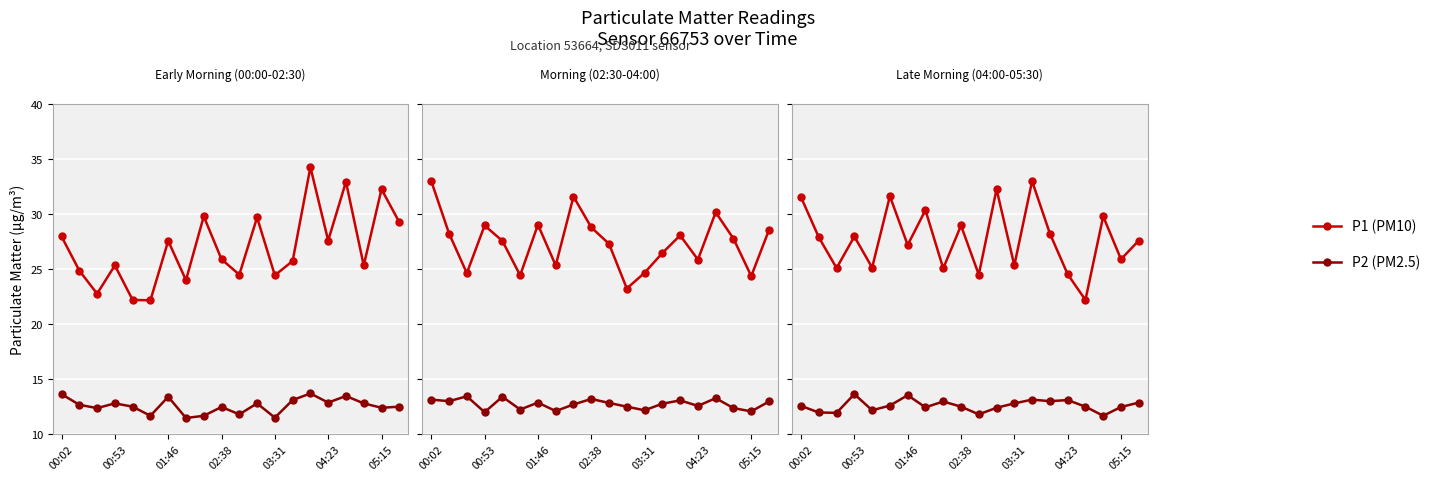

What is the difference between the maximum and minimum values in the P2 (PM2.5) series?

2.0